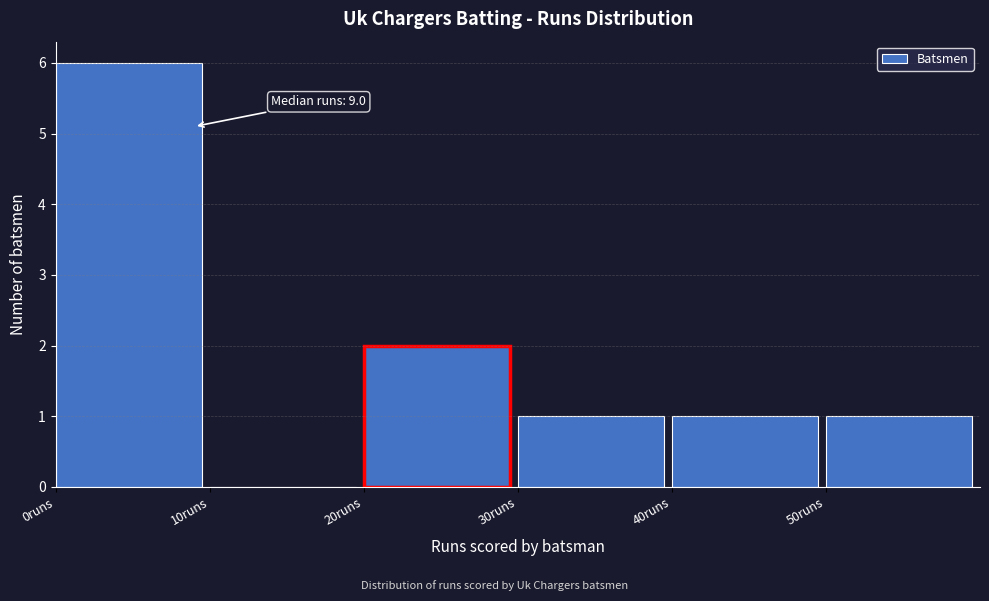

Over which range of the x-axis is the bar tallest?

0 to 10